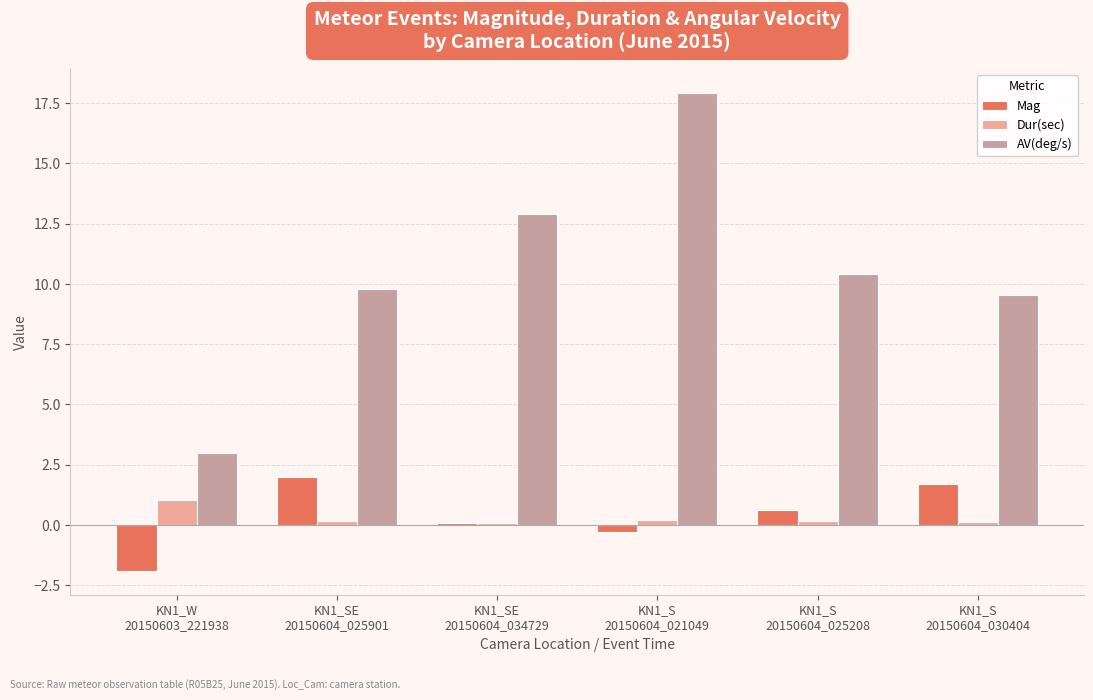

At how many categories does at least one series exceed 1?

6